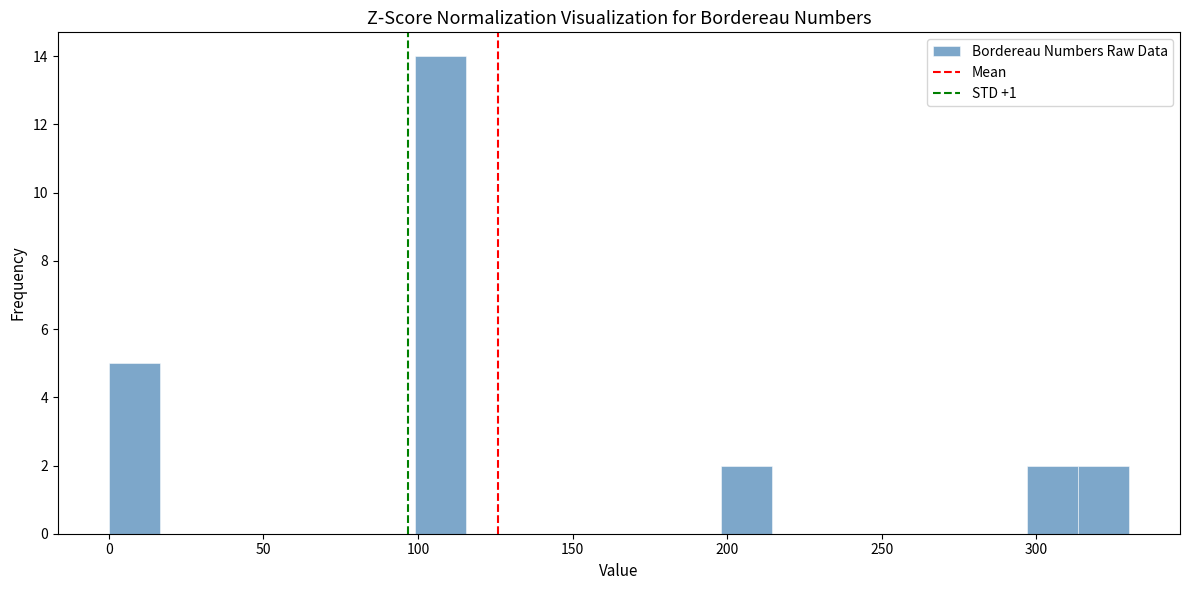

Around what value on the x-axis is the tallest bar? Give the approximate position of its centre, as read against the axis.

105